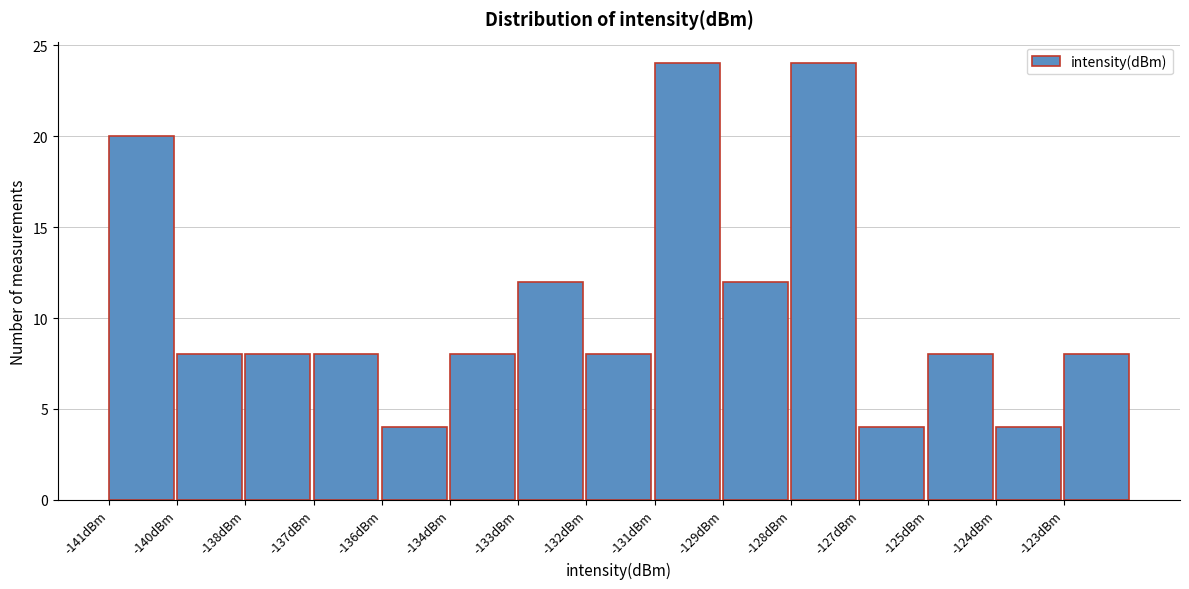

Reading left to right, list all the values displayed in this chart.

20	8	8	8	4	8	12	8	24	12	24	4	8	4	8